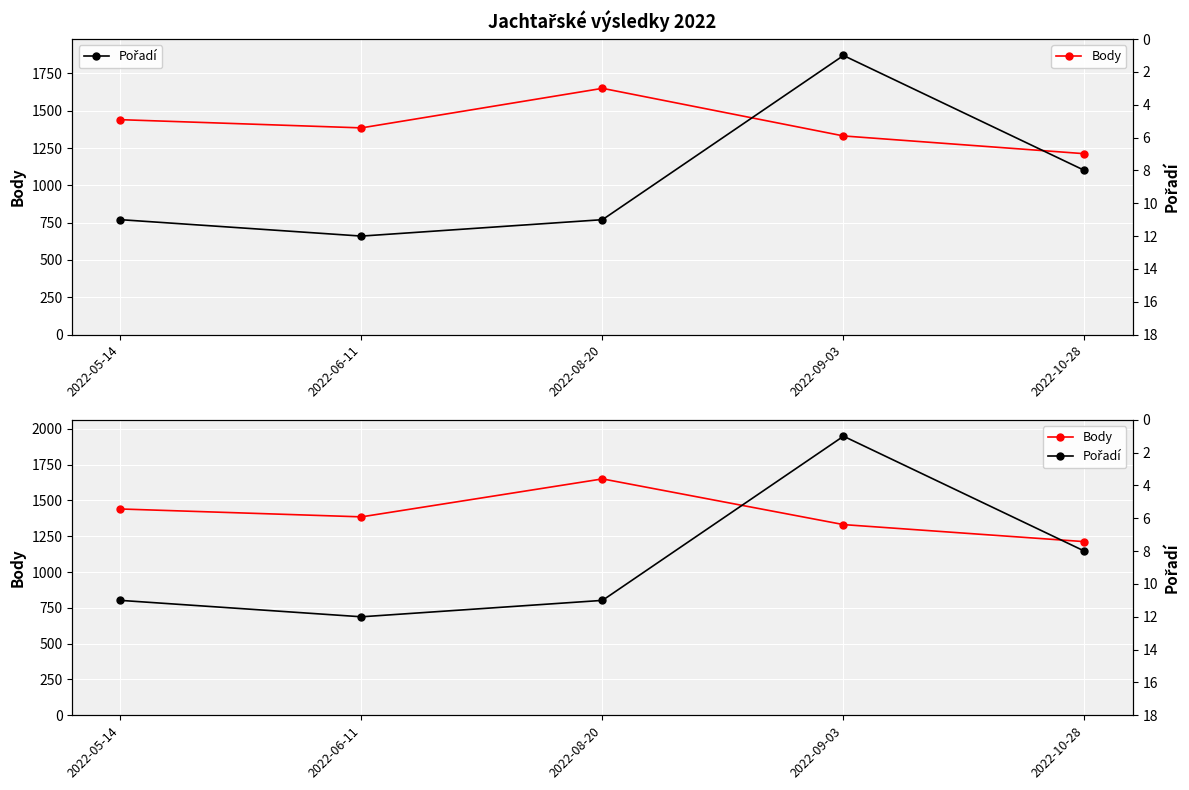

How many Body values are between 1331 and 1440?

3